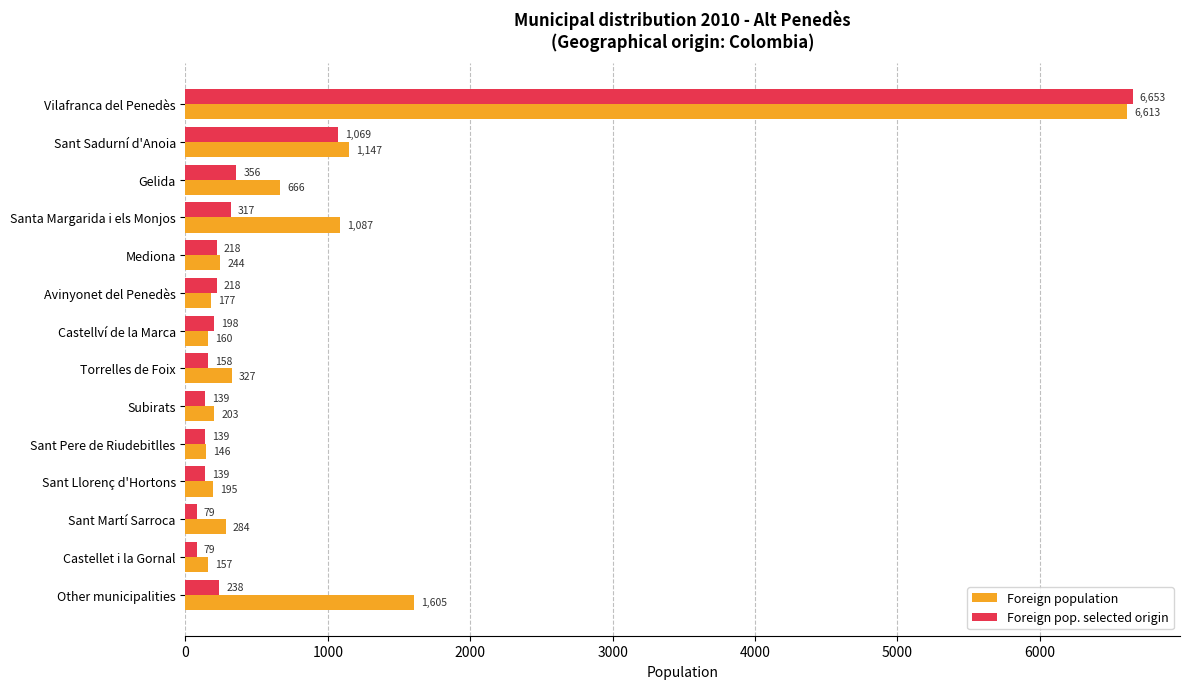

Between Sant Sadurní d'Anoia and Mediona, which series saw the biggest shift?

Foreign population